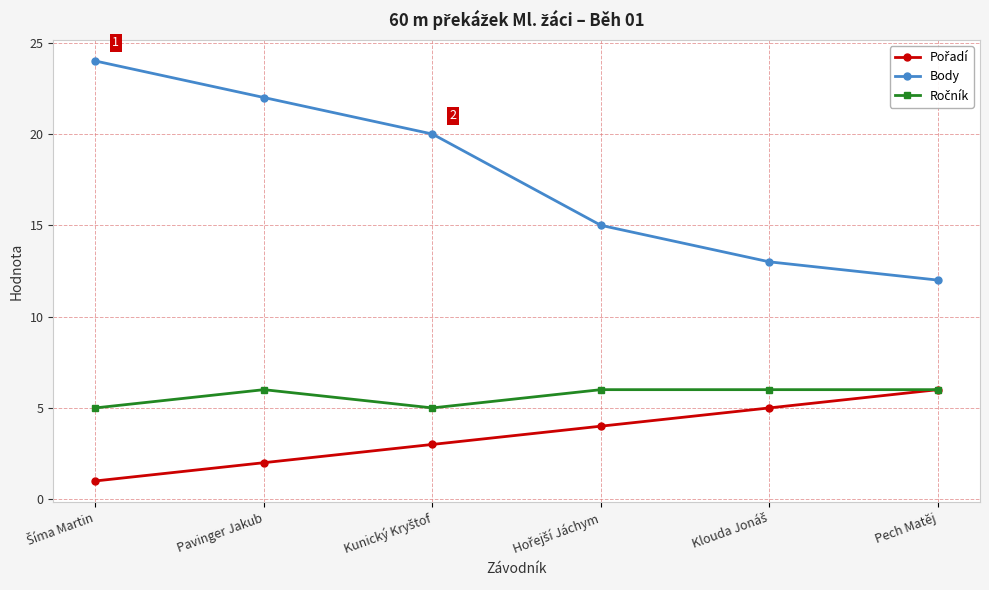

What is the maximum value shown in the chart?

24